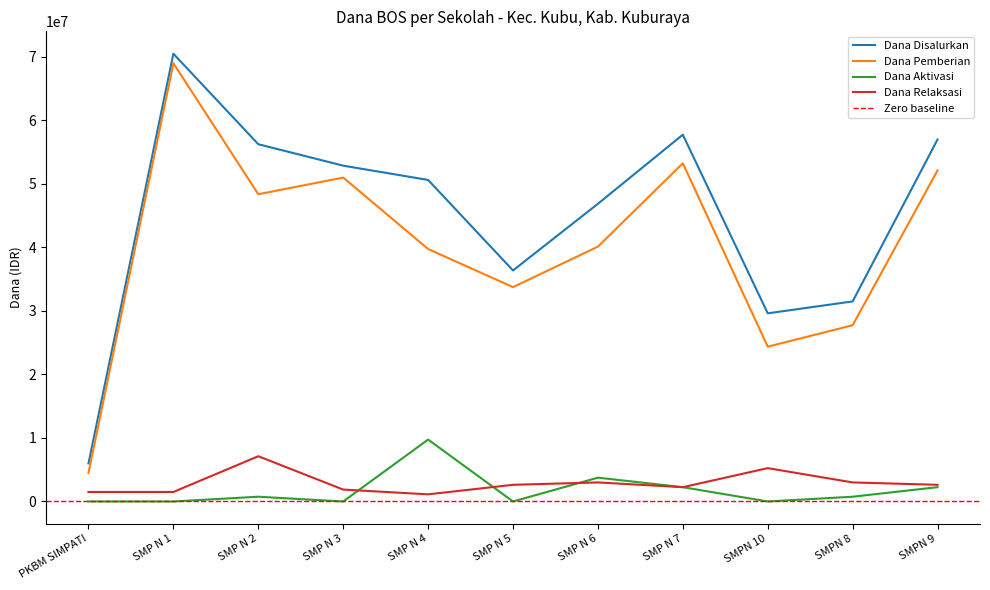

What is the label of the 7th point from the right?

SMP N 4